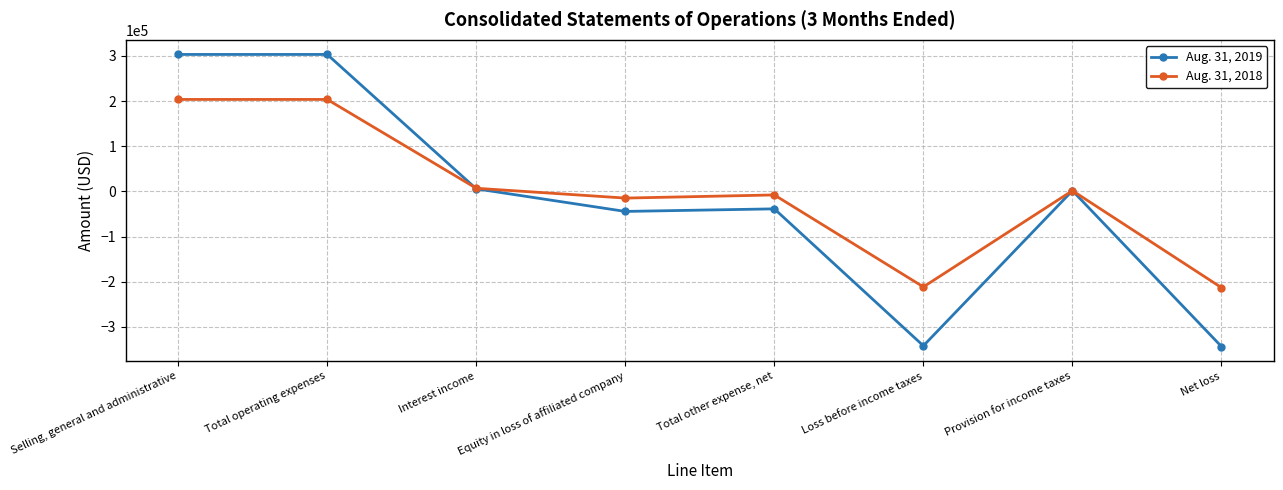

What are all the series names shown in the legend?

Aug. 31, 2019, Aug. 31, 2018